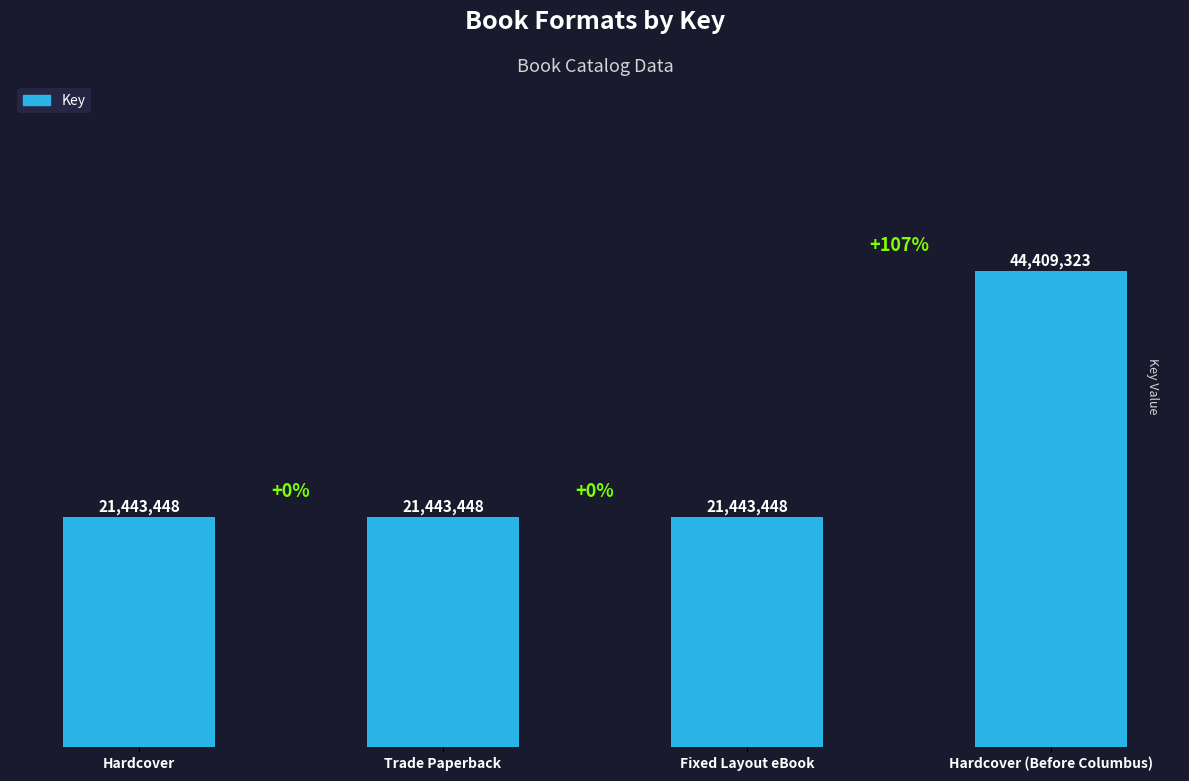

At which category does the chart reach its minimum across all series?

Hardcover